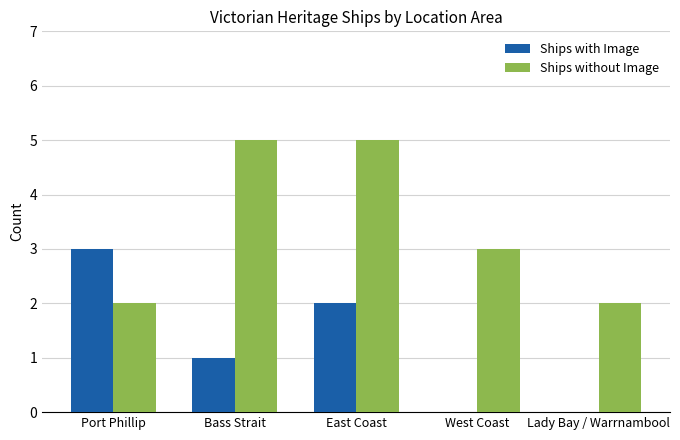

Which series changed the most between Port Phillip and East Coast?

Ships without Image